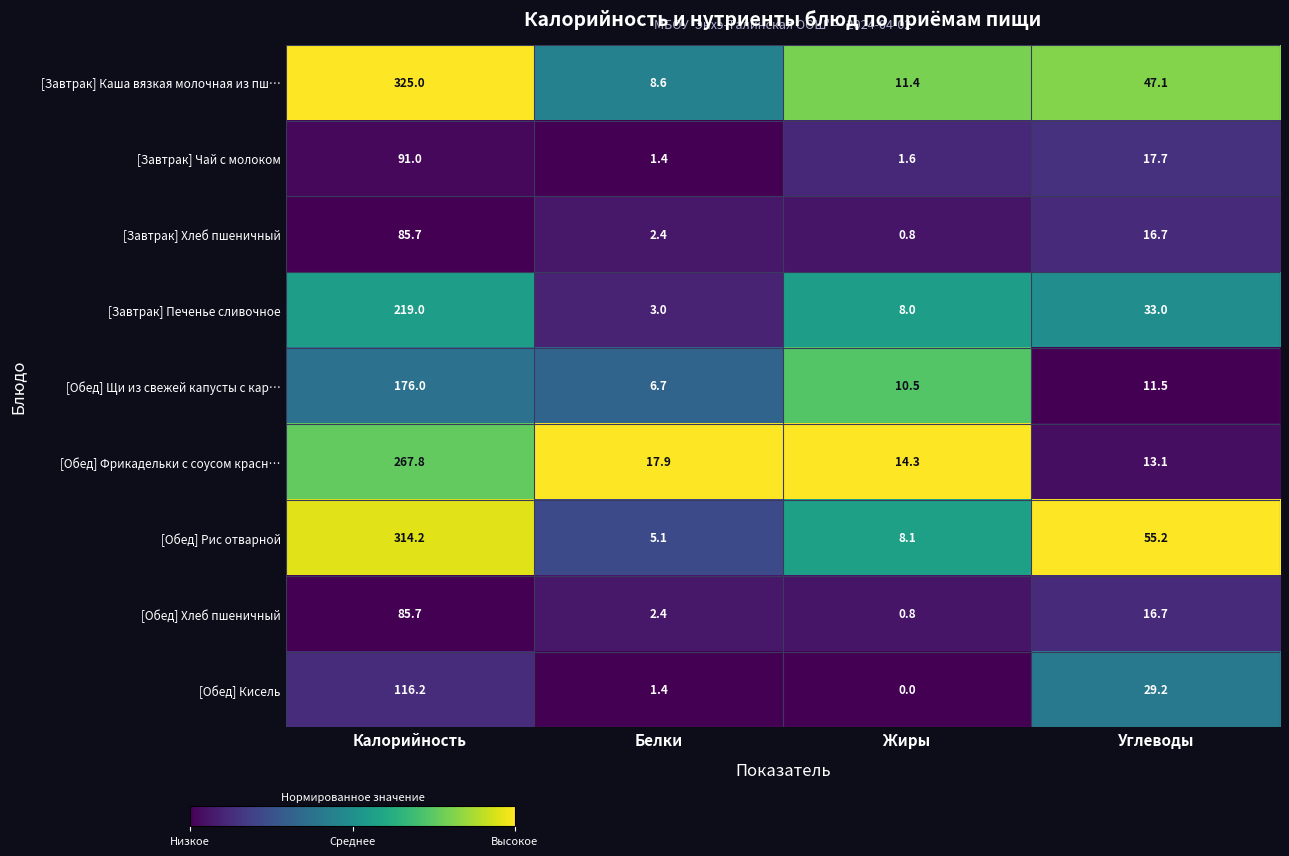

The value of [Обед] Рис отварной at Углеводы is 24.9. True or false?

False